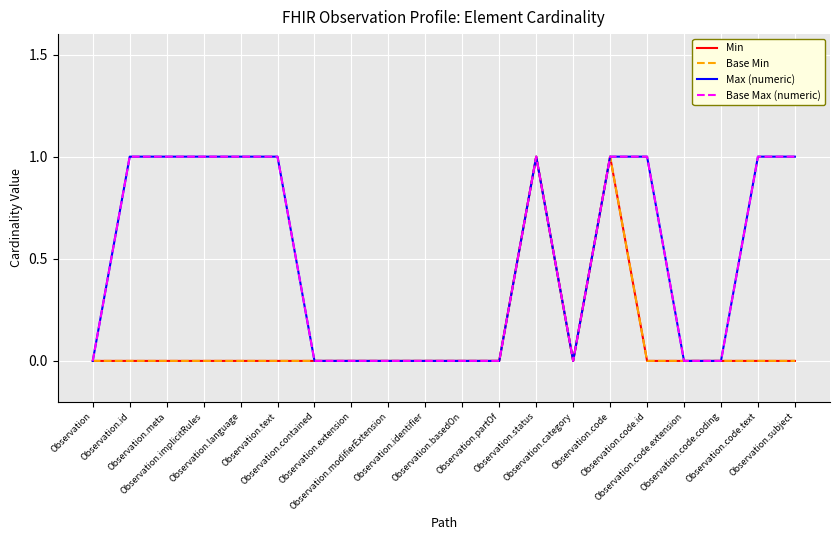

What is the label of the 15th point from the left?

Observation.code